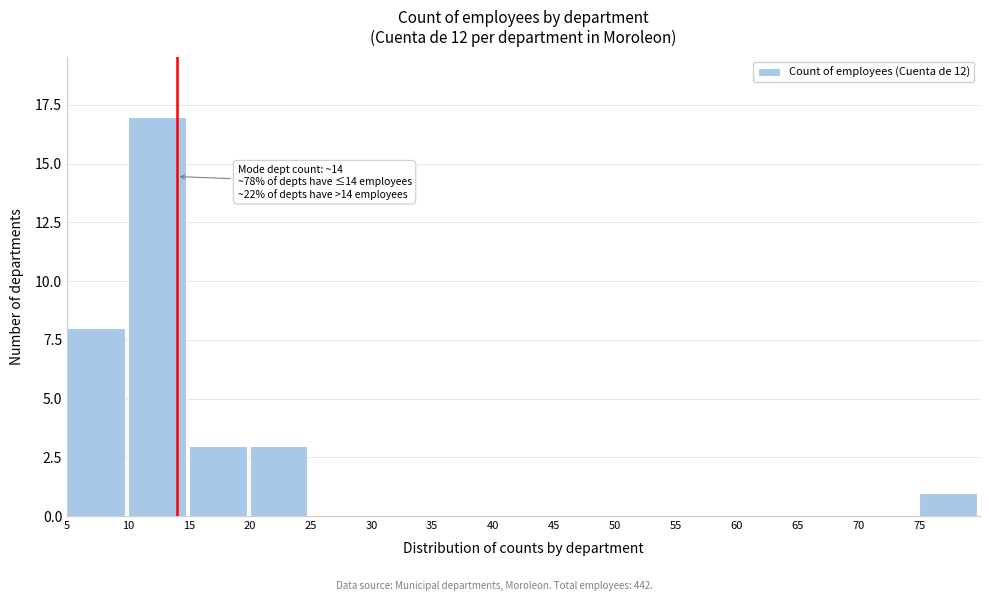

Over which range of the x-axis is the bar tallest?

10 to 15